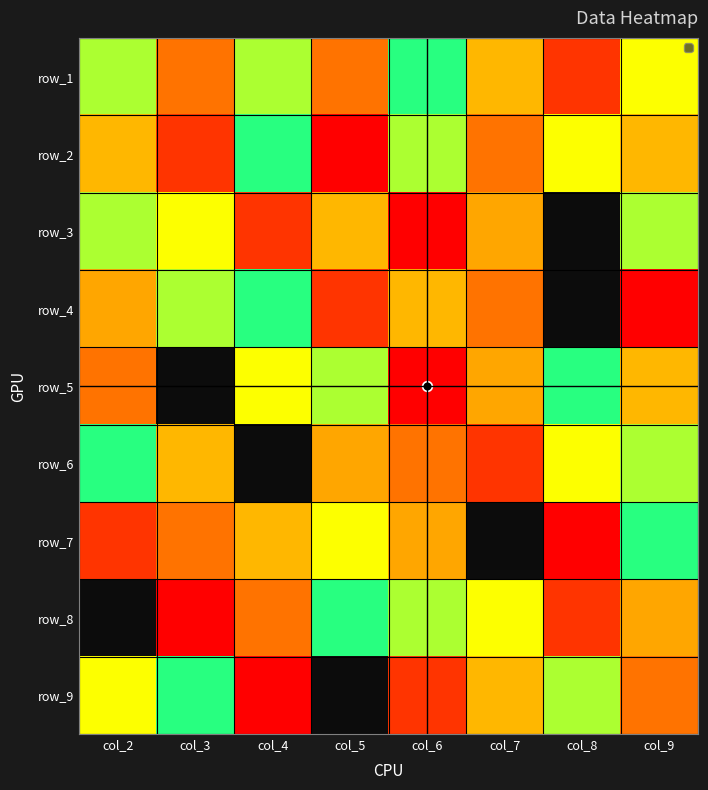

Which has a higher value, col_6 or col_4?

col_4